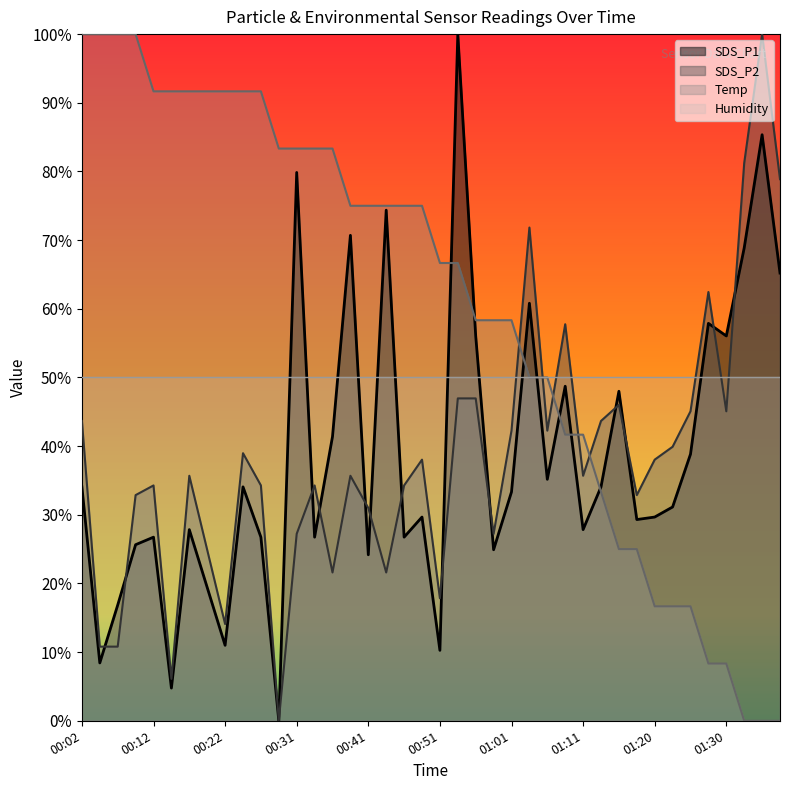

How many values in Temp are above zero?

37